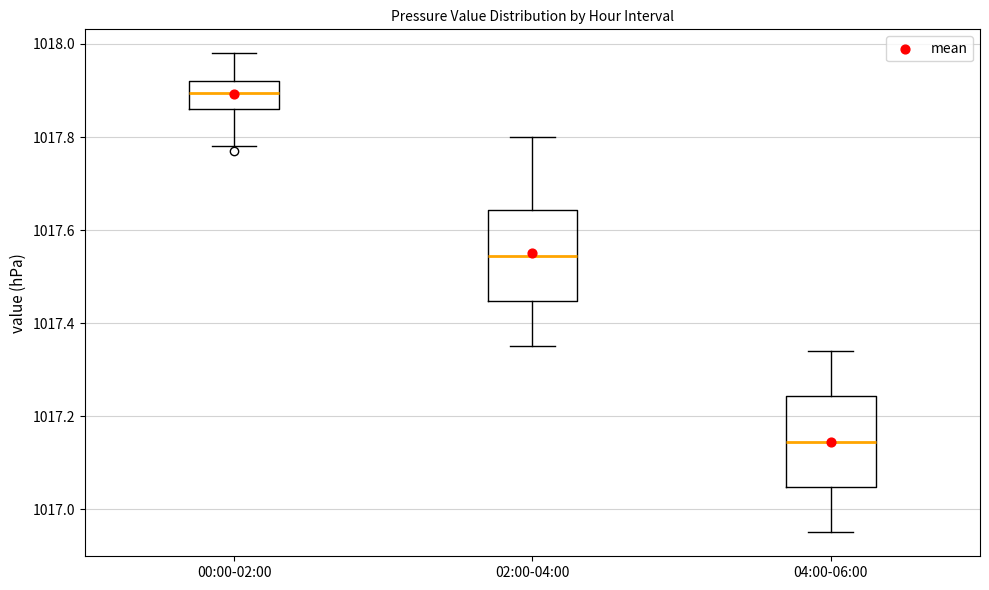

Where is the upper edge of the box for 02:00-04:00 on the y-axis? The values are not printed on the chart, so give them approximately, as read against the axis.

1017.64